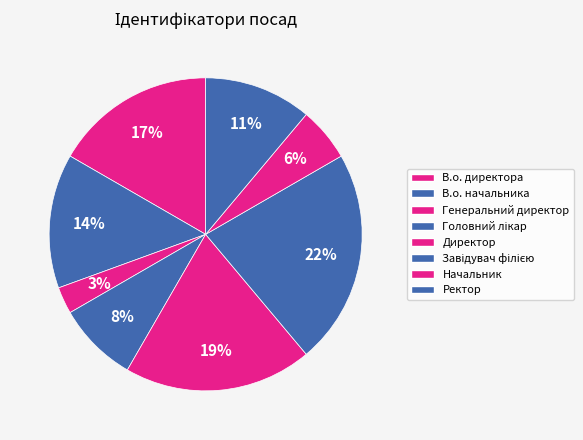

Do Ректор and Генеральний директор together represent more than half of the pie?

No